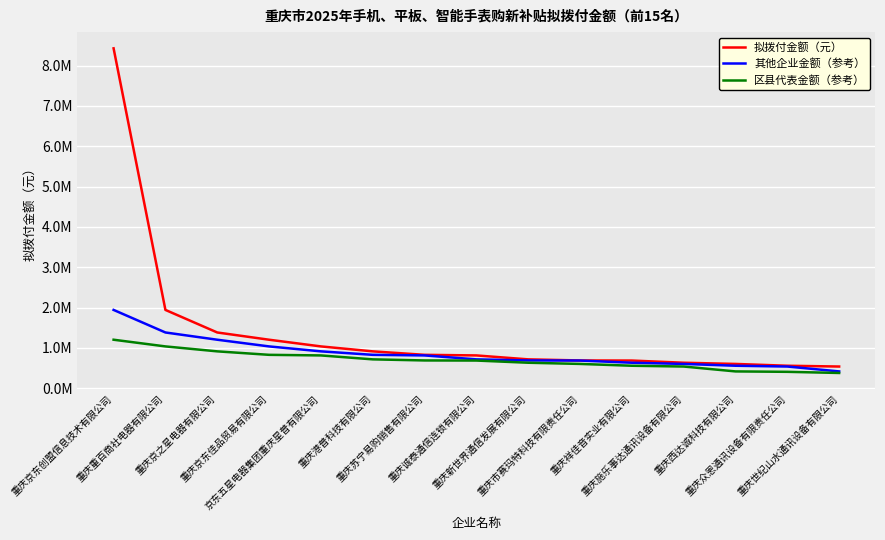

Reading left to right, extract all data points from this chart.

拟拨付金额（元）: 8428650.0	1942201.4	1382908.1	1203182.4	1037300.6	914736.0	828528.1	813652.8	716365.6	689240.0	686699.1	632434.9	602975.6	557852.6	538392.8
其他企业金额（参考）: 1942201.4	1382908.1	1203182.4	1037300.6	914736.0	828528.1	813652.8	716365.6	689240.0	686699.1	632434.9	602975.6	557852.6	538392.8	417345.1
区县代表金额（参考）: 1203182.4	1037300.6	914736.0	828528.1	813652.8	716365.6	689240.0	686699.1	632434.9	602975.6	557852.6	538392.8	417345.1	407149.3	378691.7